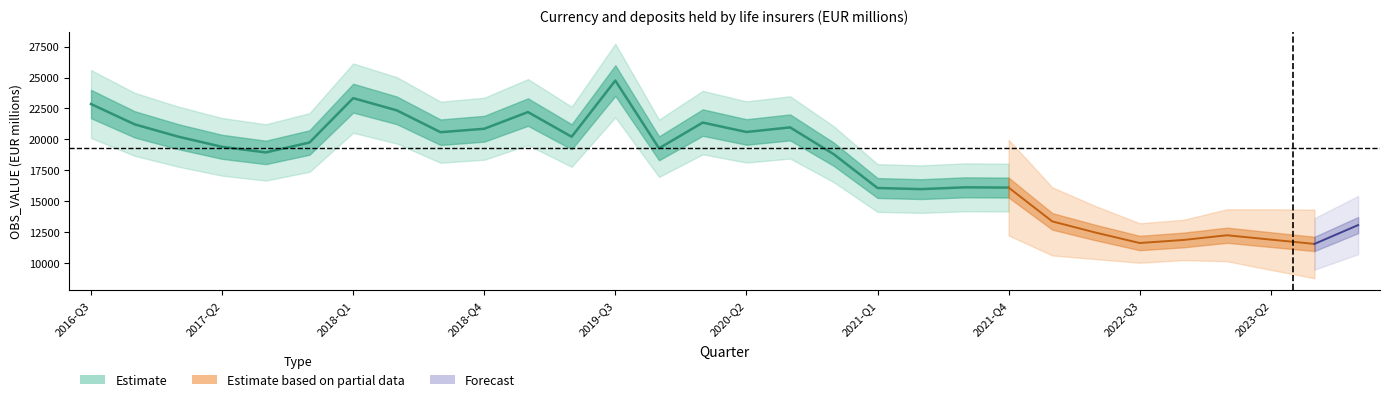

What is the sum of the values at 2017-Q3 and 2020-Q1?

40309.8